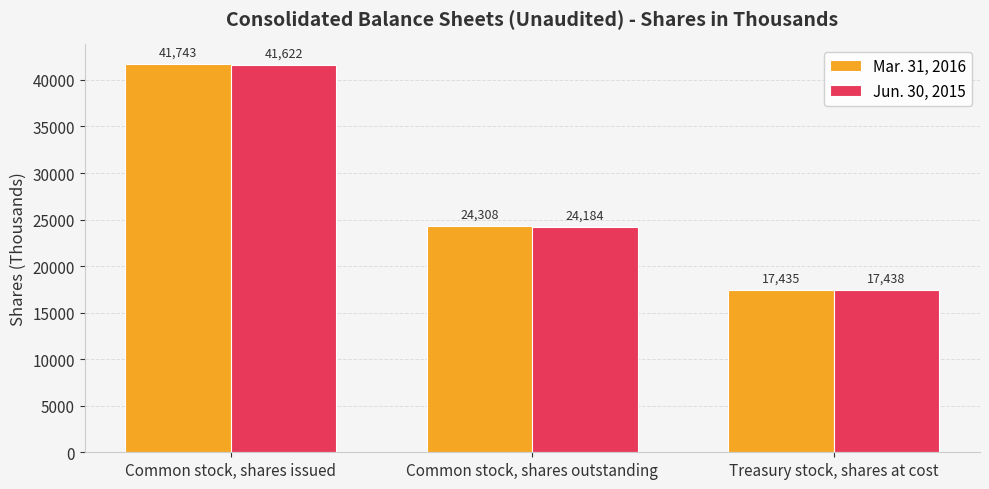

What position from the left is Treasury stock, shares at cost?

3